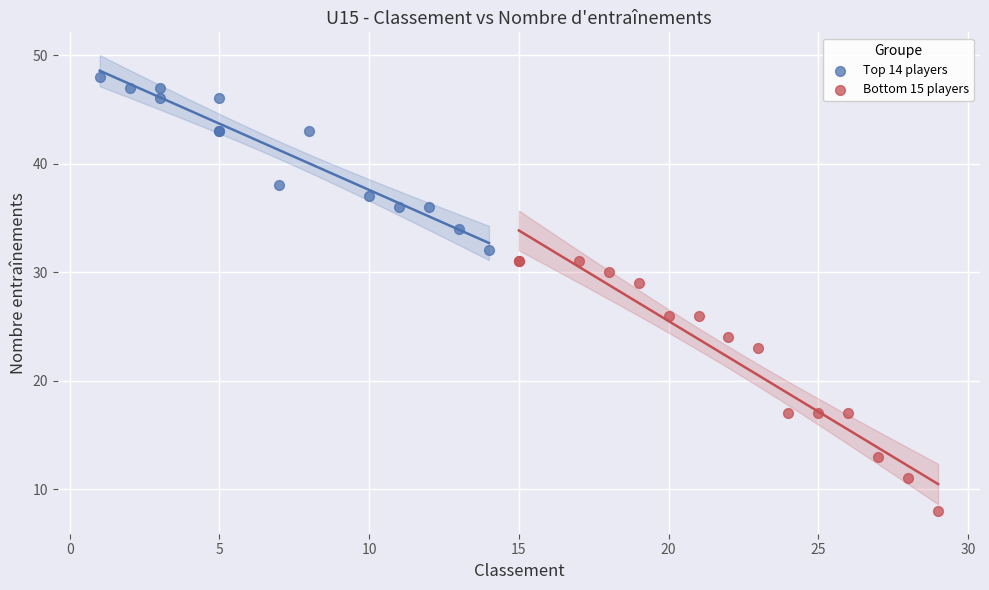

Which series has the largest Y range (max minus min)?

Bottom 15 players